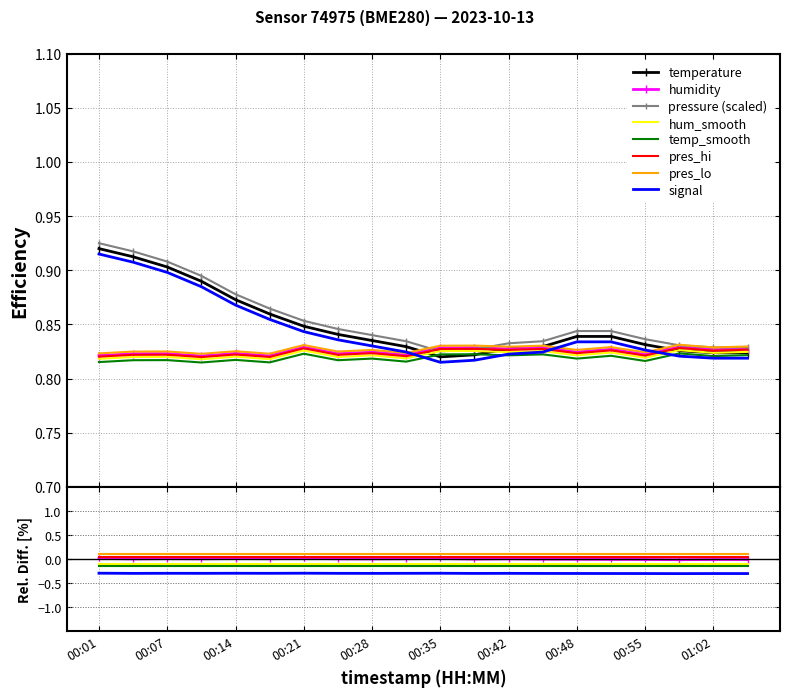

True or false: hum_smooth and pres_lo cross at least once.

False